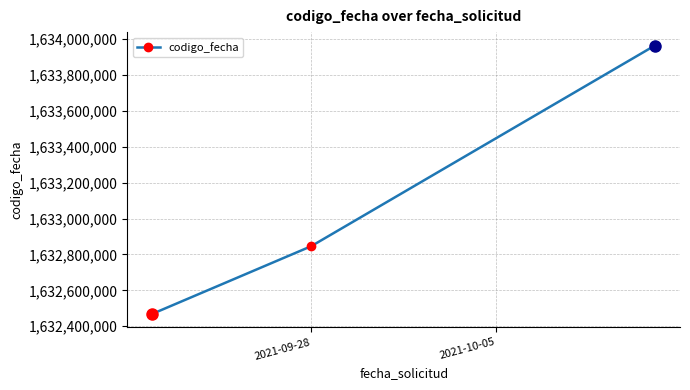

What is the minimum value shown in the chart?

1632468870